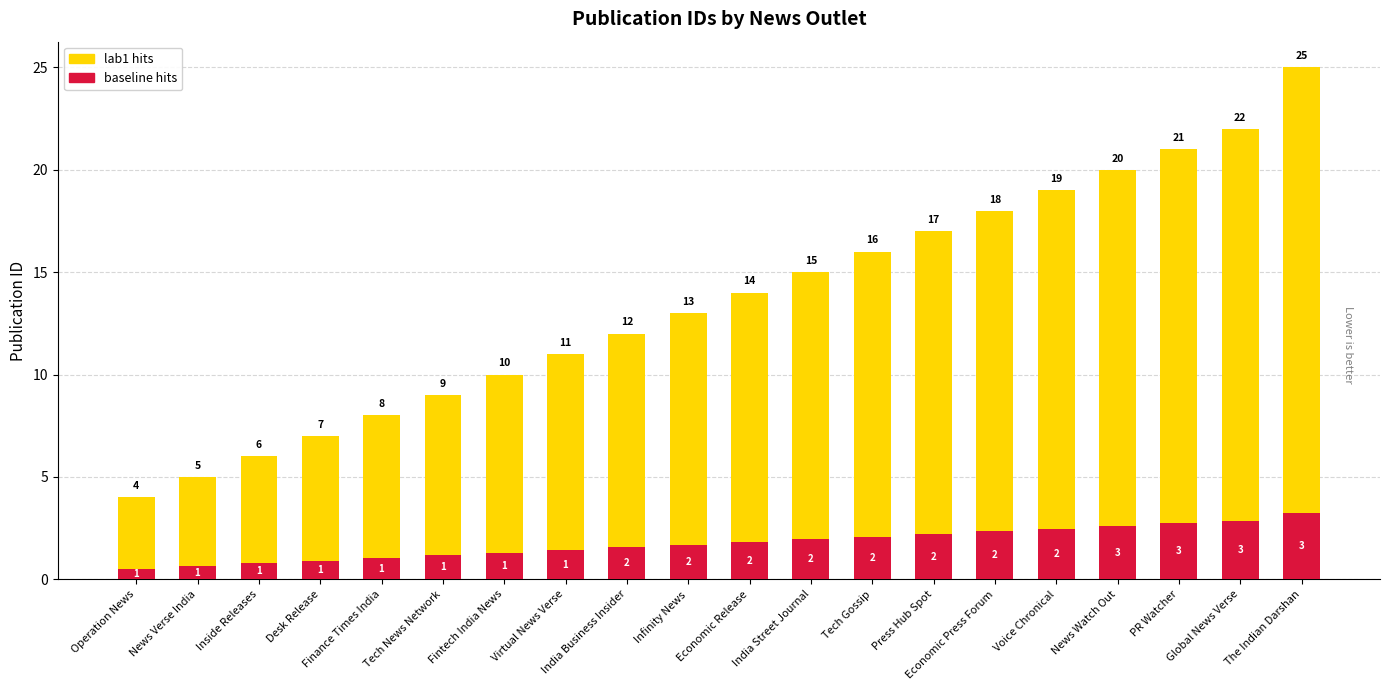

What are all the series names shown in the legend?

lab1 hits, baseline hits